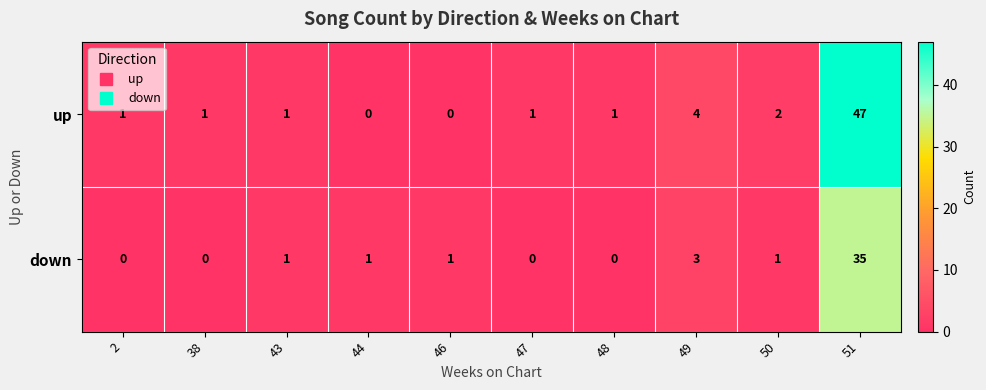

Count the number of data series in this chart.

2